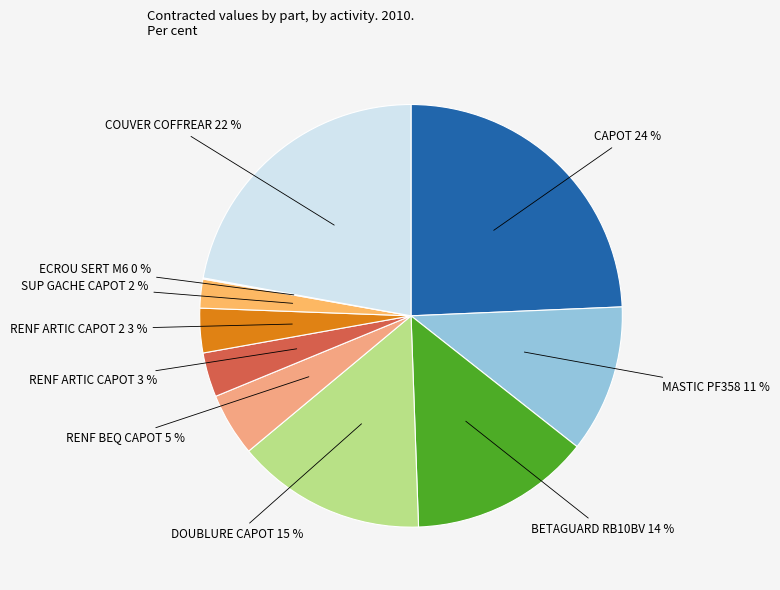

Count the number of slices in the pie.

10